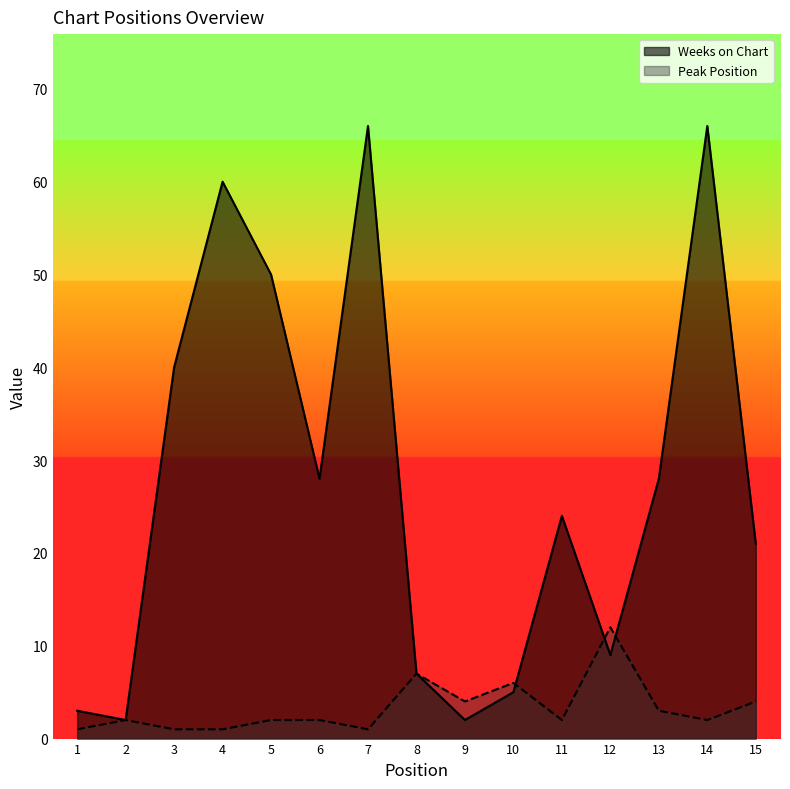

Which series has the largest range (max minus min)?

Weeks on Chart